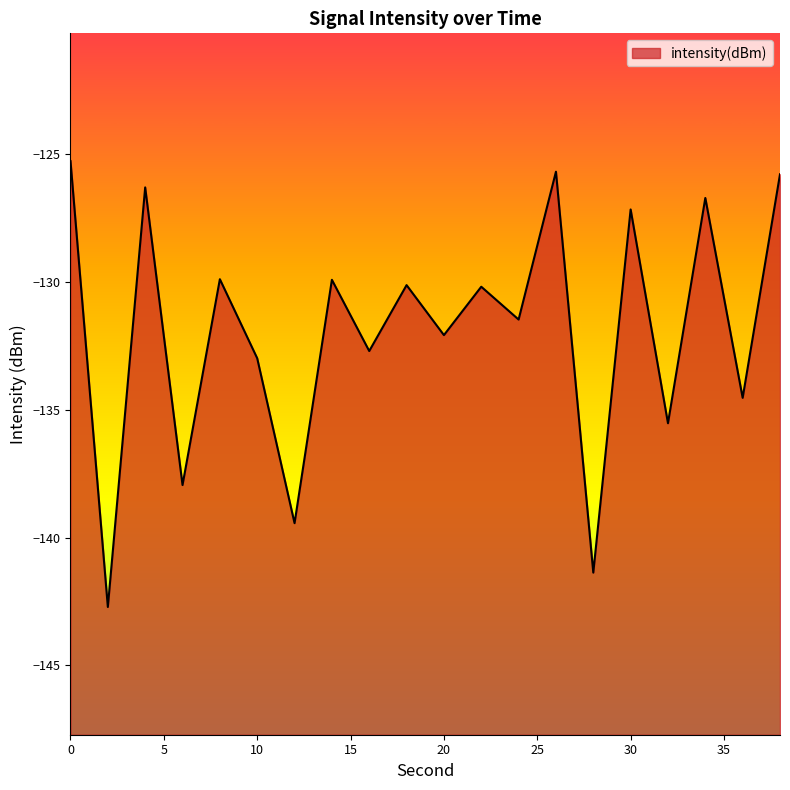

Reading left to right, list all the values displayed in this chart.

0=-125.3	2=-142.7	4=-126.3	6=-137.9	8=-129.9	10=-133.0	12=-139.4	14=-129.9	16=-132.7	18=-130.1	20=-132.1	22=-130.2	24=-131.5	26=-125.7	28=-141.4	30=-127.2	32=-135.5	34=-126.7	36=-134.5	38=-125.8